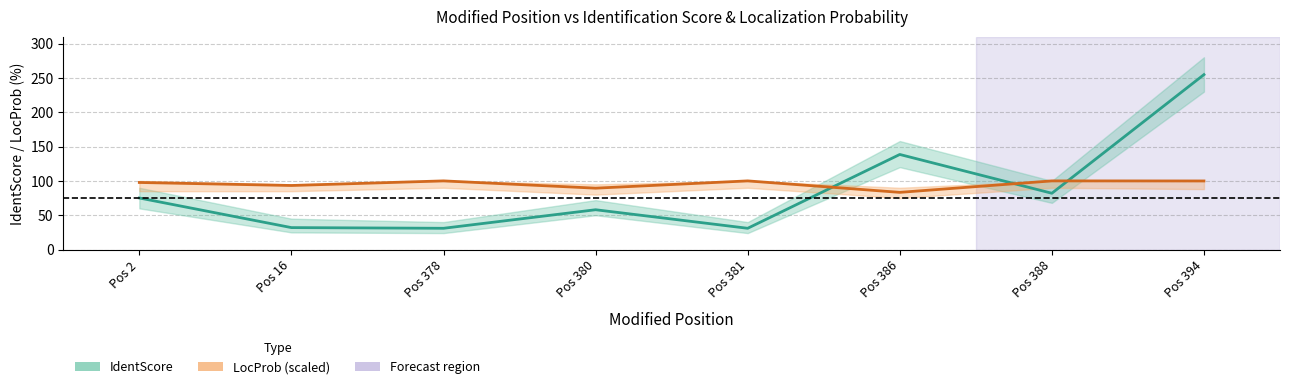

Count the number of categories in the chart.

8